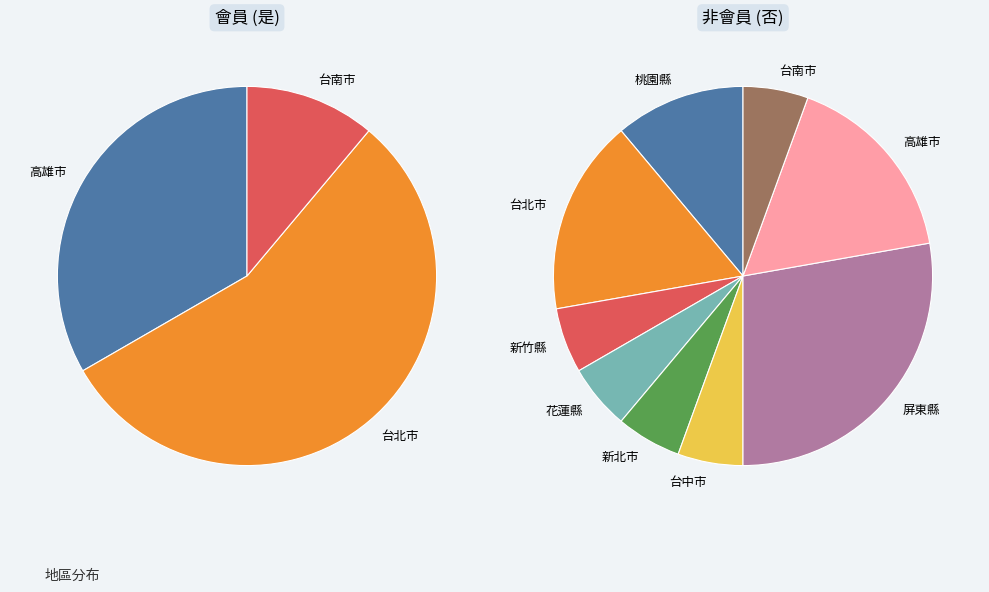

Rank the categories by value from highest to lowest.

台北市, 屏東縣, 高雄市, 桃園縣, 台南市, 新竹縣, 花蓮縣, 新北市, 台中市